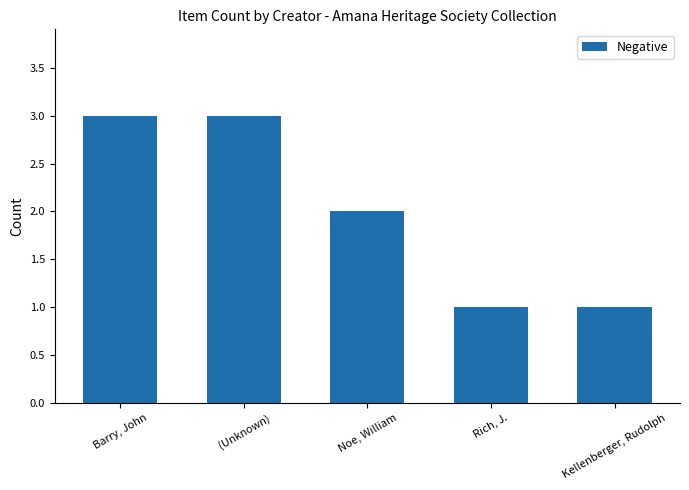

The value at Noe, William is 3. True or false?

False